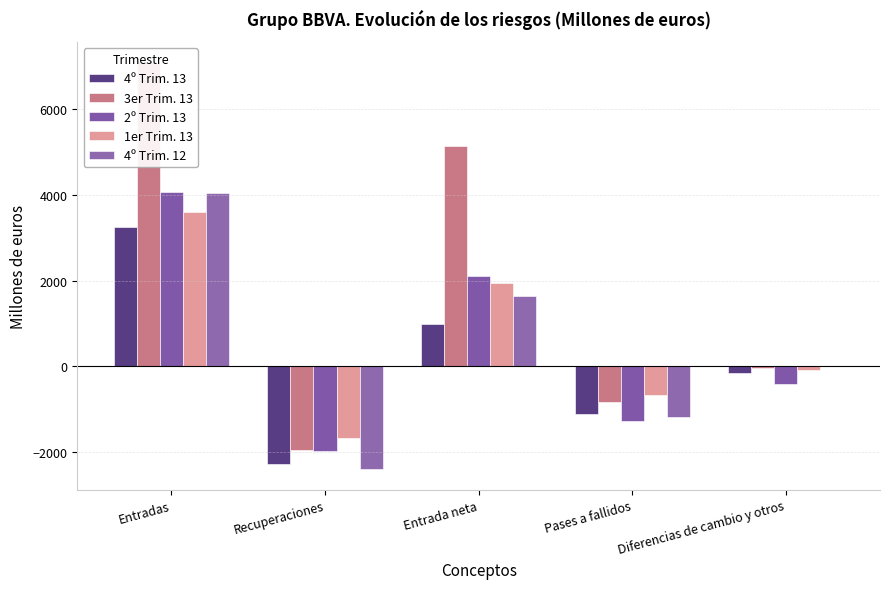

At which category is the sum across all series the highest?

Entradas